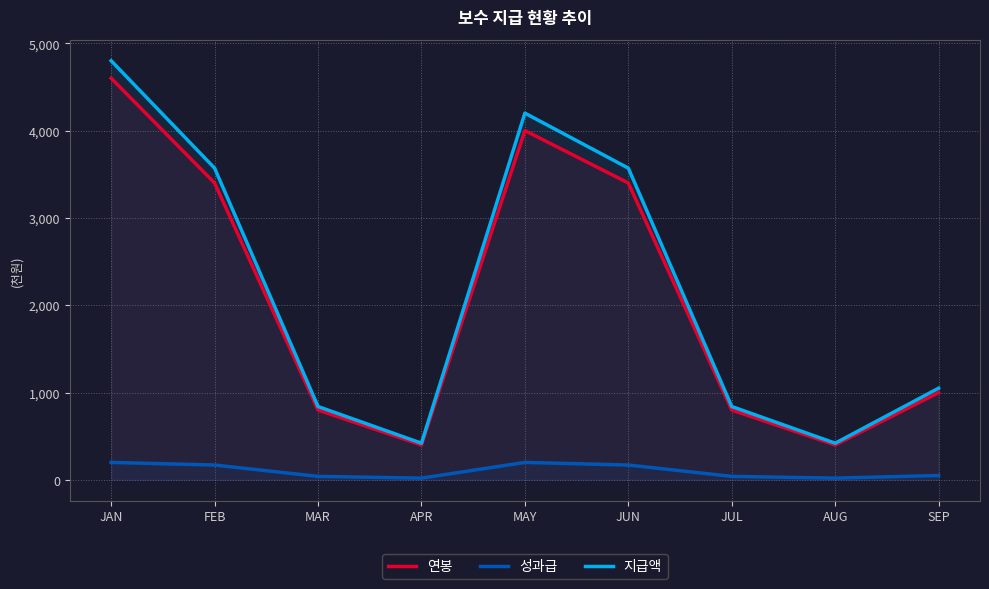

Which series changed the most between MAY and JUN?

지급액